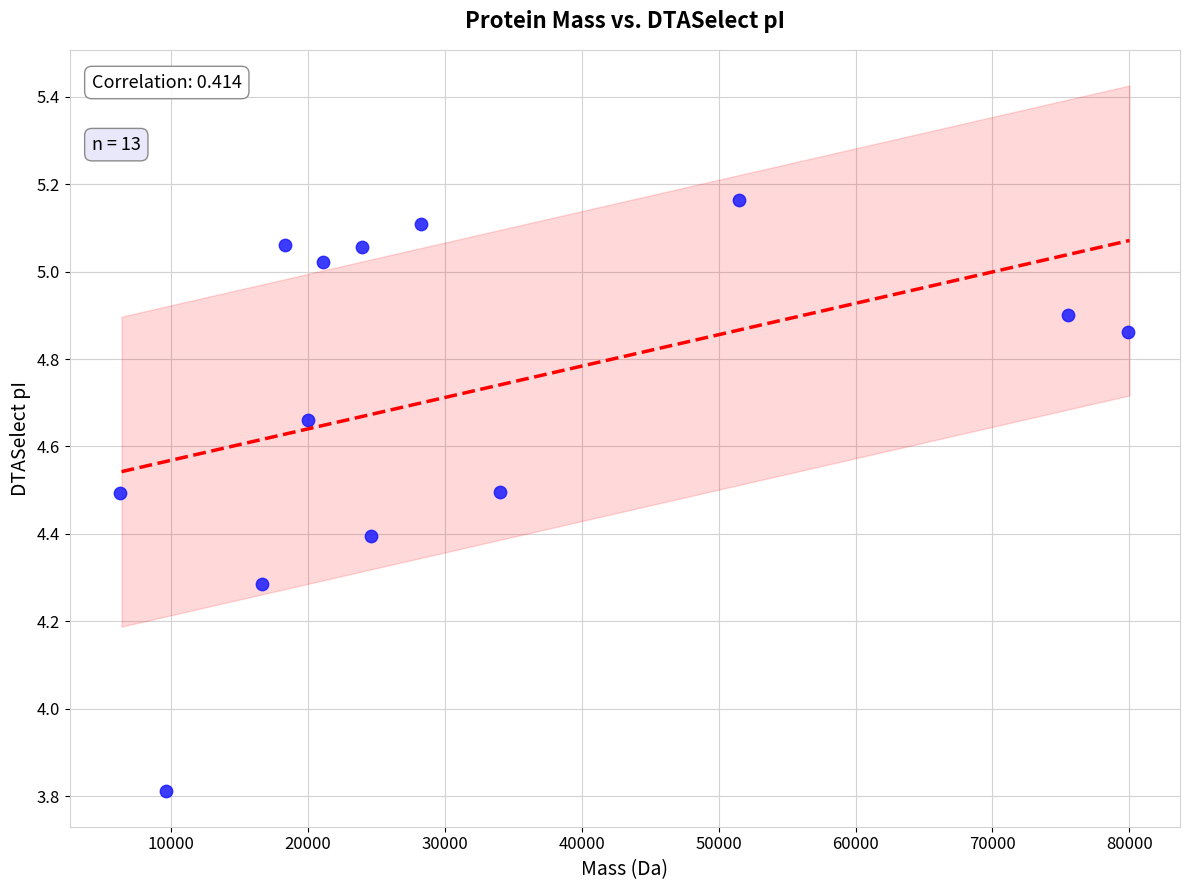

What Y value in the scatter plot is closest to 4?

3.8